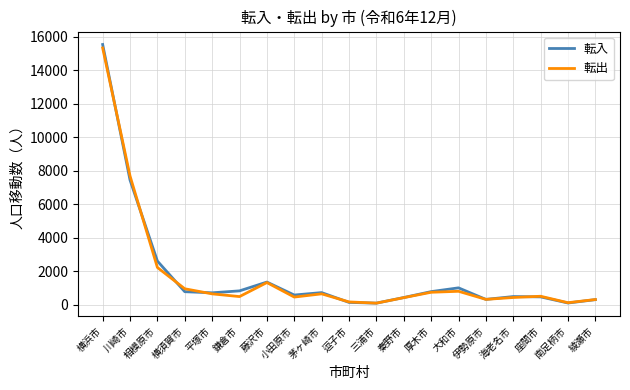

True or false: 転入 and 転出 intersect in this chart.

True